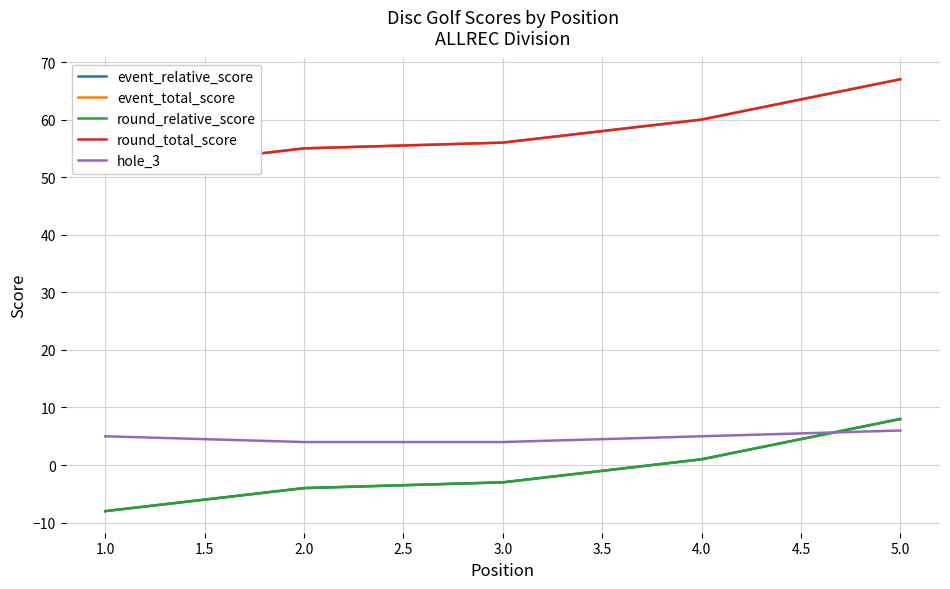

Which series changed the most between 1.0 and 2.0?

event_relative_score